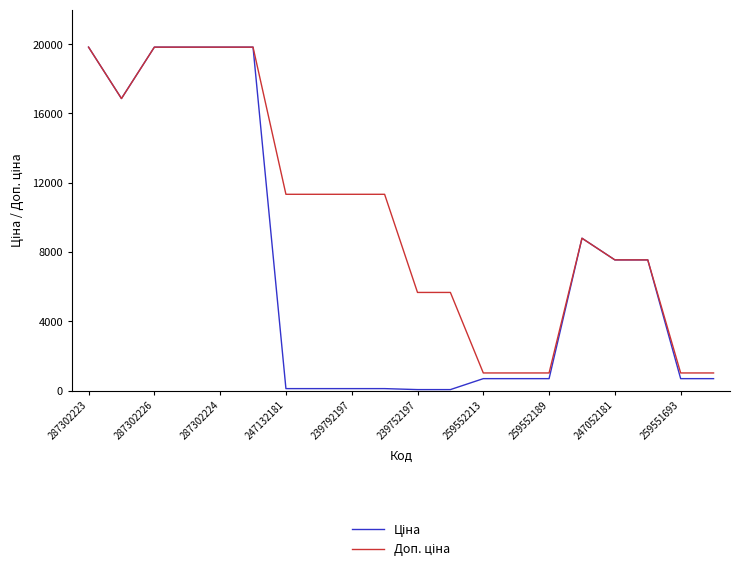

How many lines are shown in the chart?

2